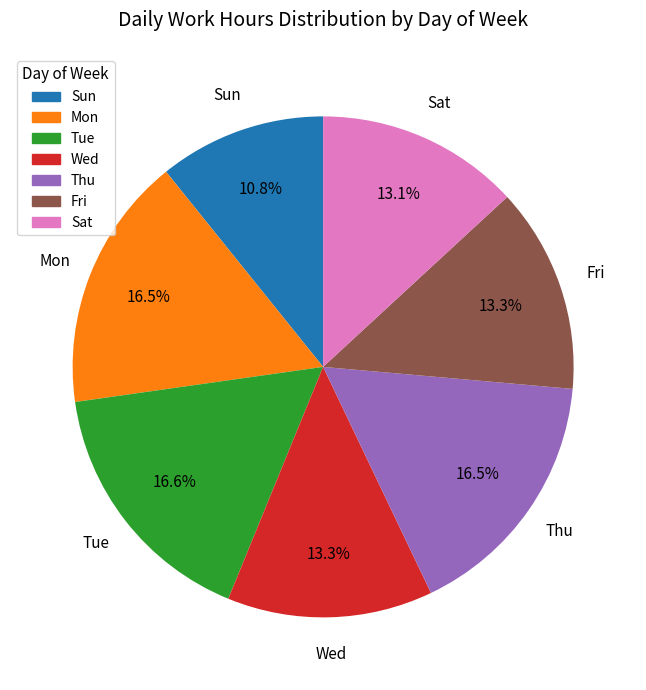

To the nearest percent, what is the difference between the largest and smallest slice percentages?

6%